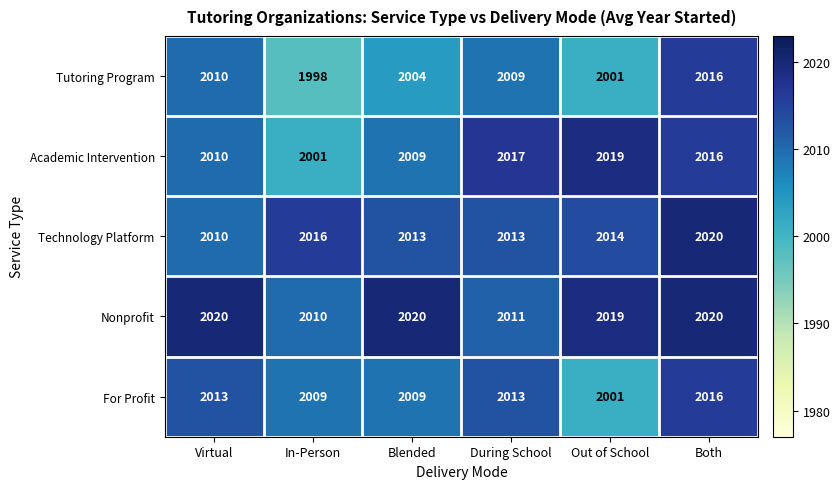

At which category does the chart reach its minimum across all series?

In-Person